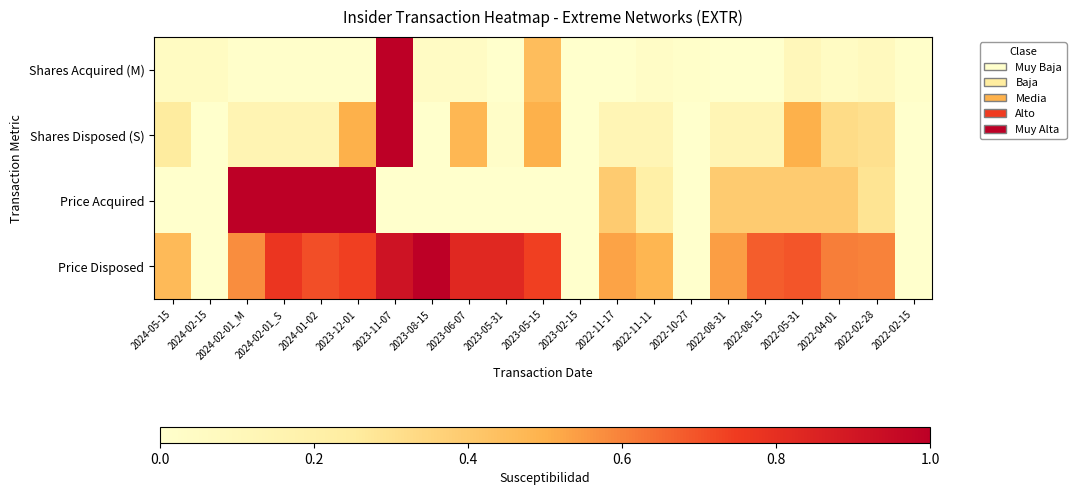

At which category is the sum across all series the highest?

2023-11-07